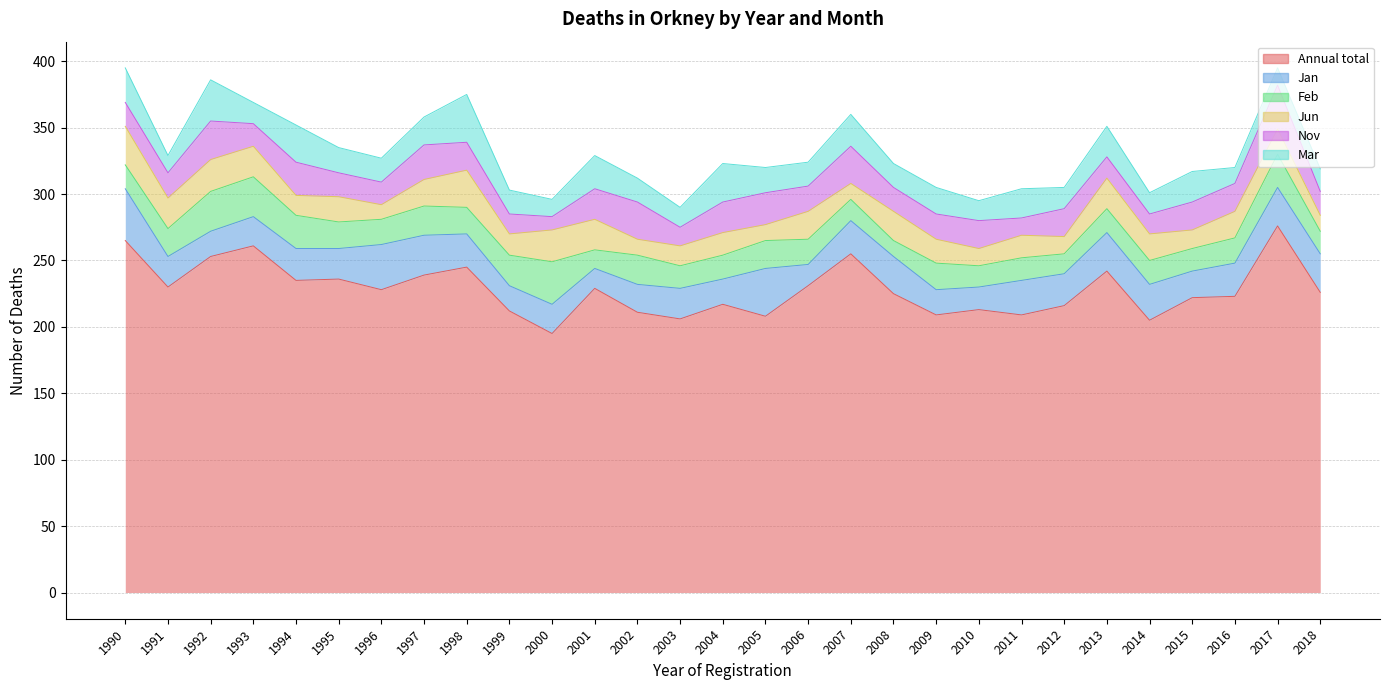

Which series ends up on top after the final intersection of Nov and Jun?

Nov